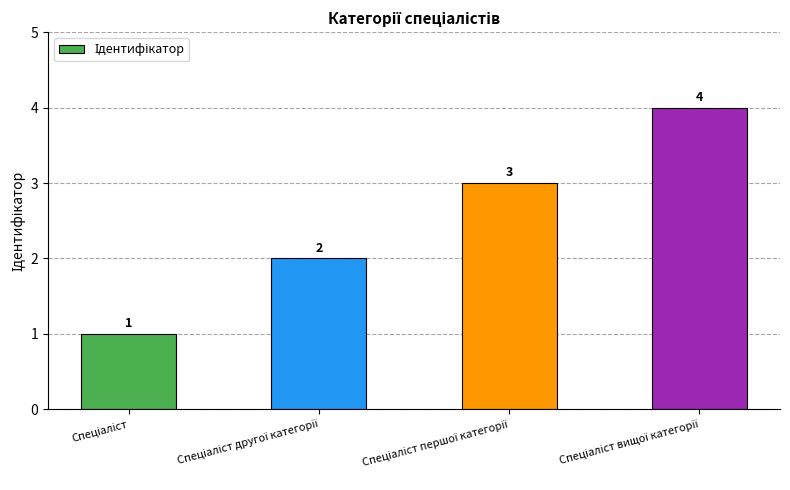

What is the sum of all values?

10